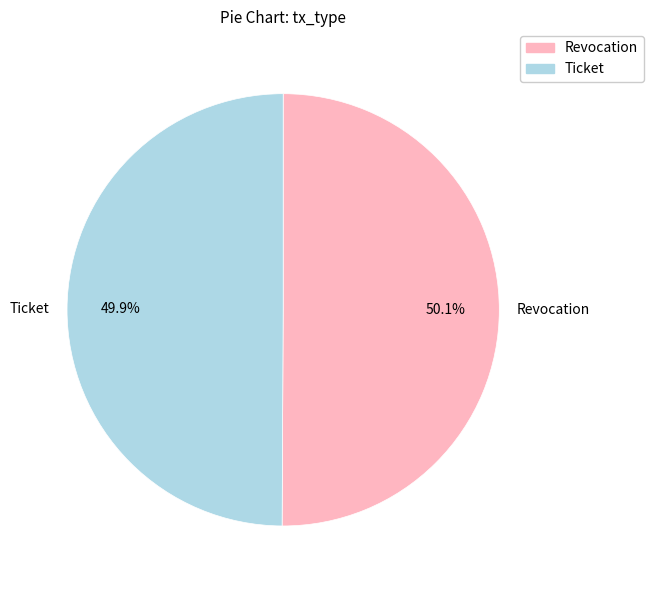

How much of the chart is everything except Ticket?

50.1%